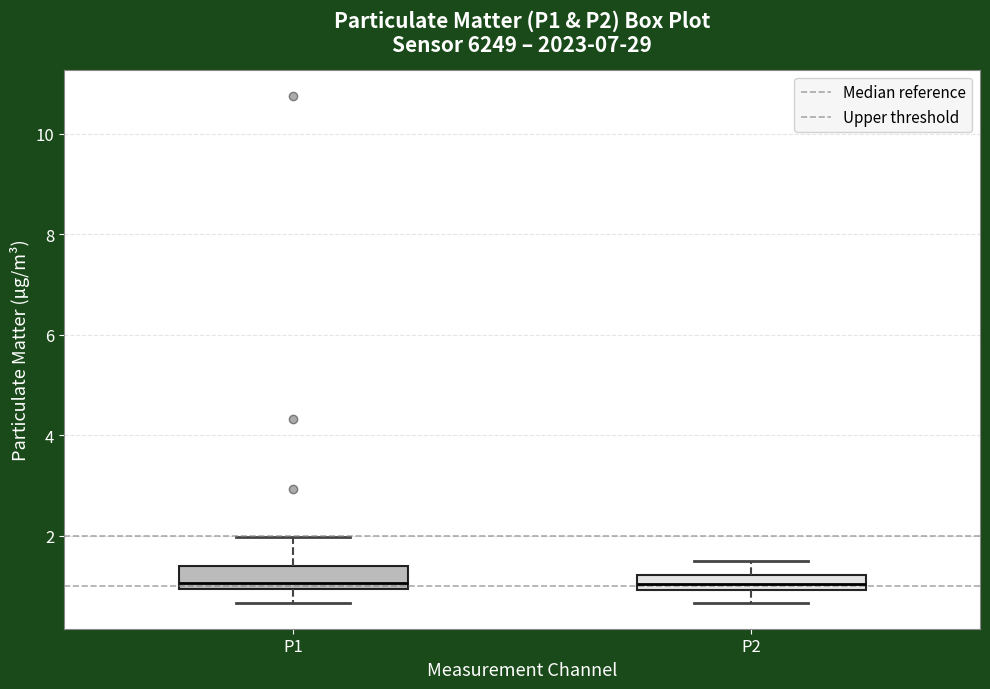

Where does the lower whisker of the box for P1 end on the y-axis? The values are not printed on the chart, so give them approximately, as read against the axis.

0.6